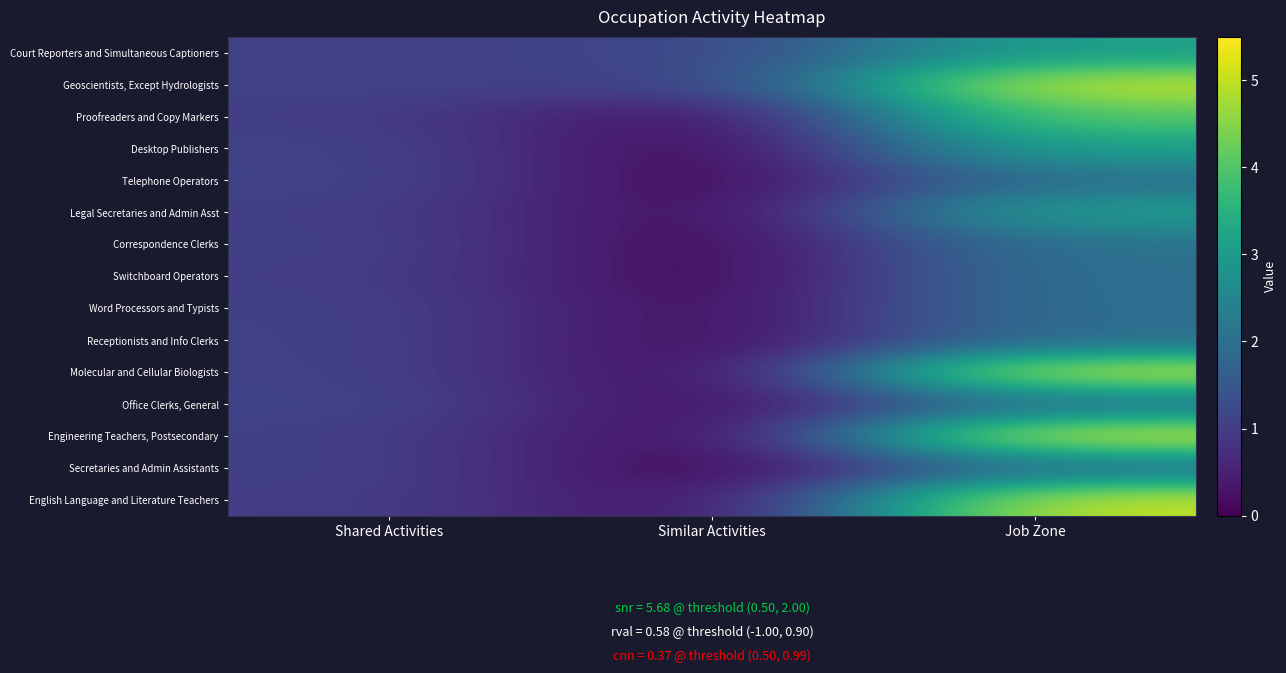

At how many categories does at least one series exceed 0?

3